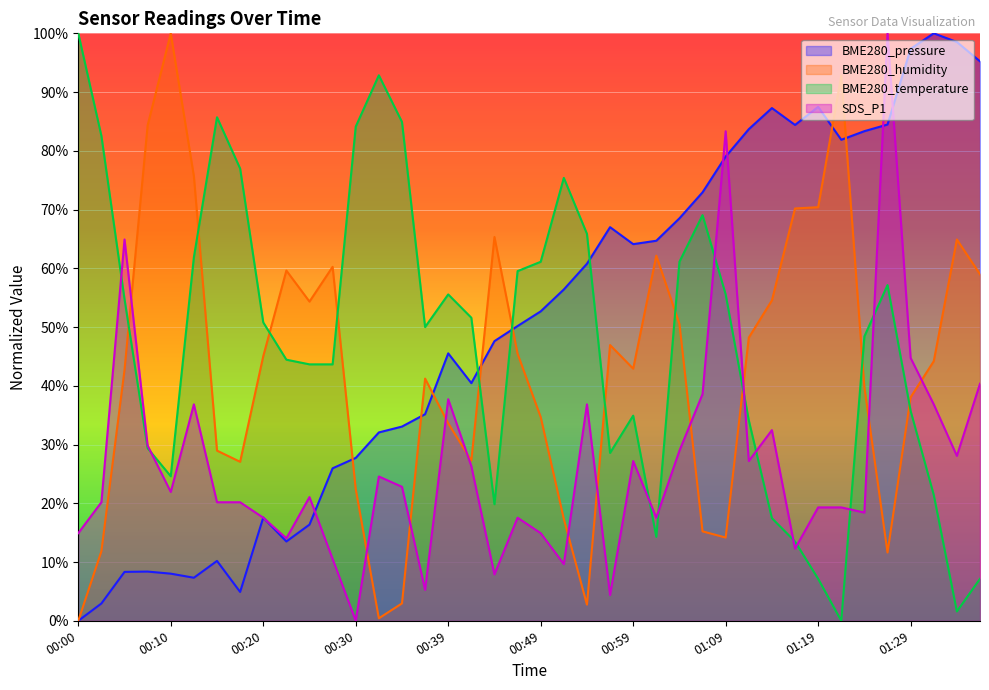

At 00:30, list the series in order from smallest to largest.

SDS_P1, BME280_humidity, BME280_pressure, BME280_temperature